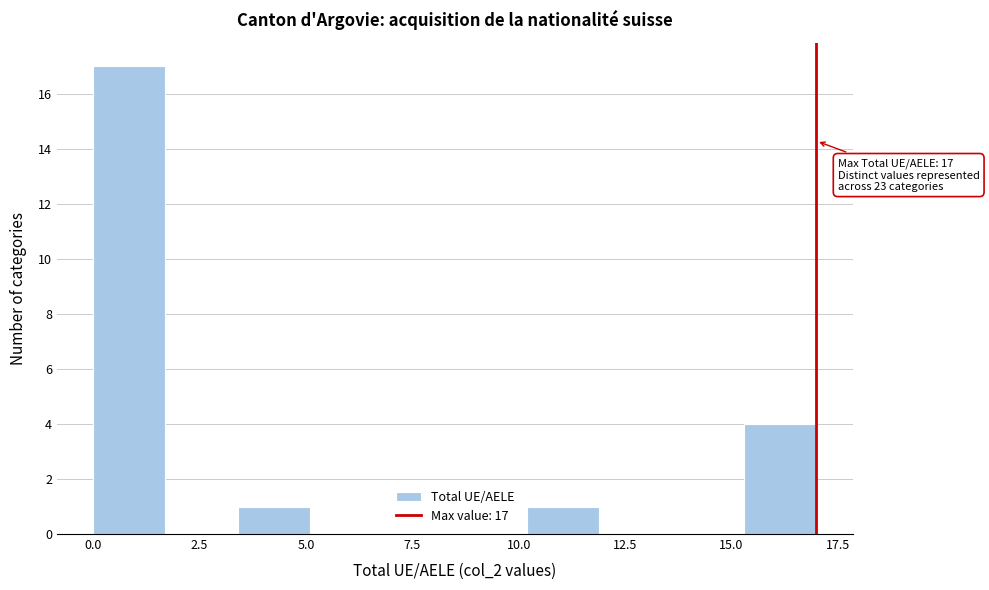

Around what value on the x-axis is the tallest bar? Give the approximate position of its centre, as read against the axis.

1.0